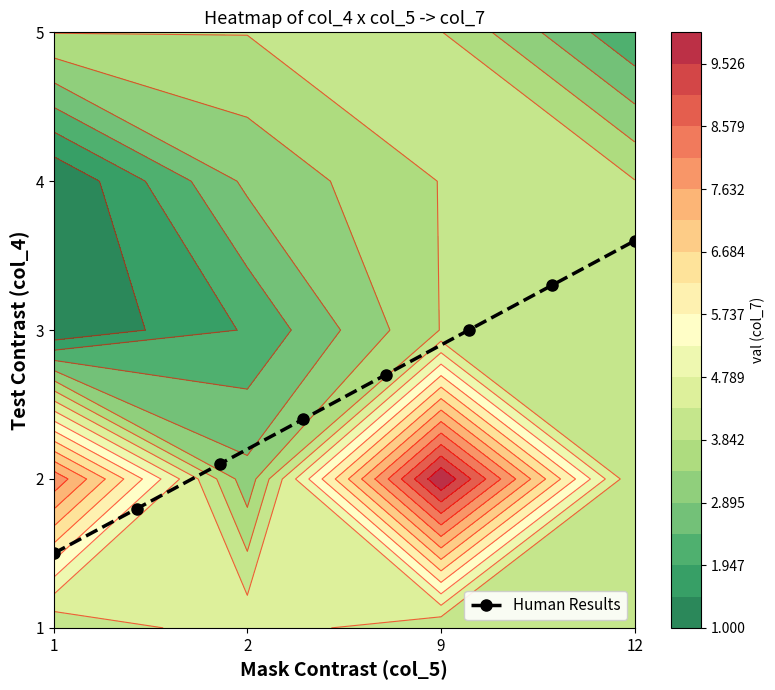

Which category has the lowest value across all series?

1